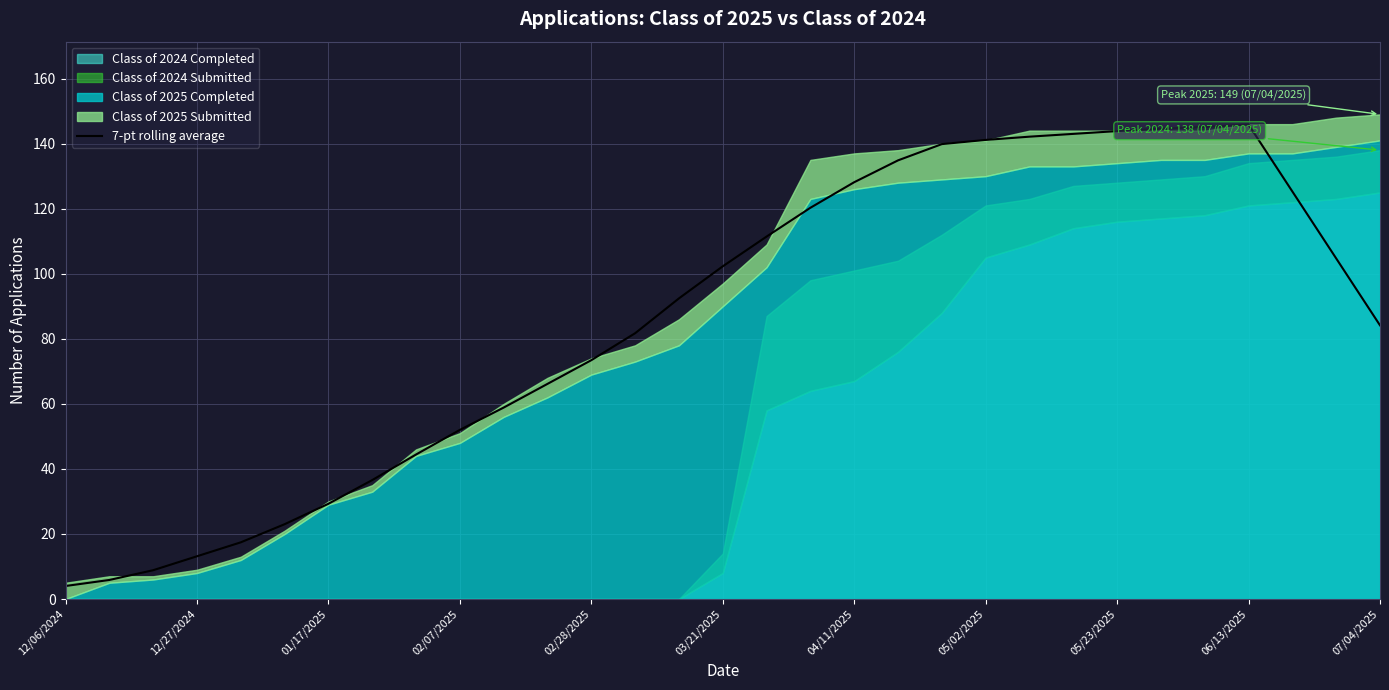

Is it true that 7-pt rolling average equals 84.1 at 07/04/2025?

True